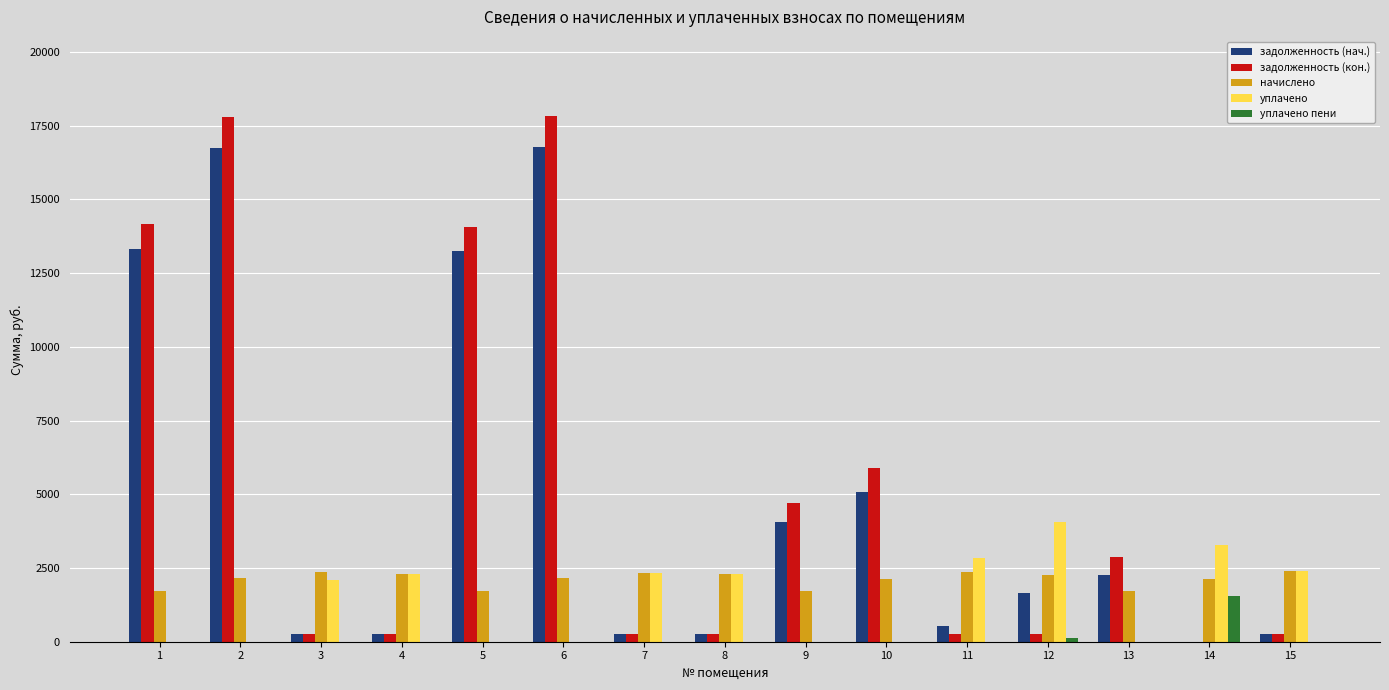

How many groups of bars are there?

15